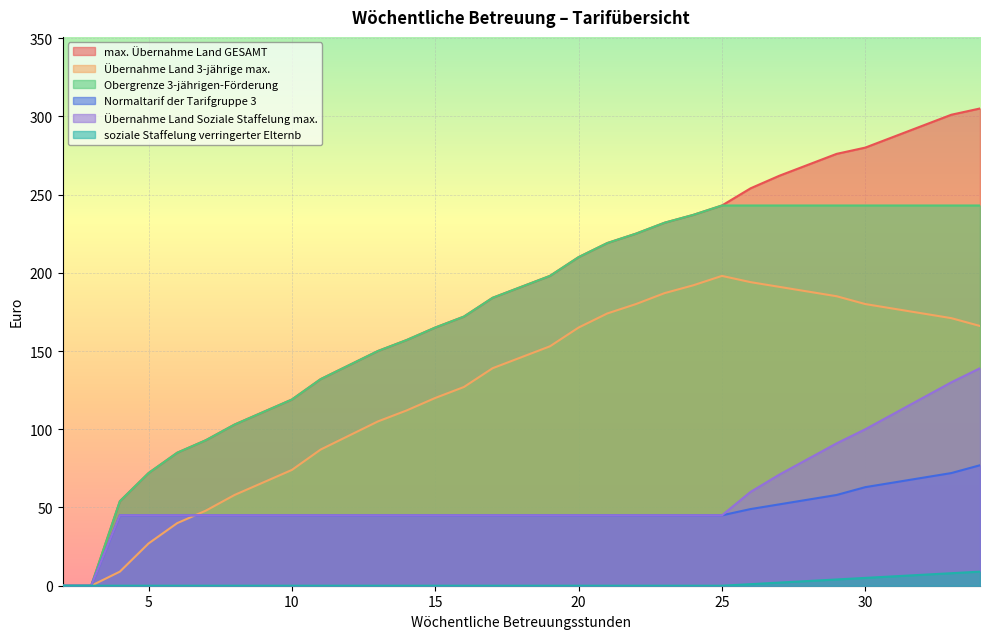

True or false: Obergrenze 3-jährigen-Förderung and soziale Staffelung verringerter Elternb intersect in this chart.

False